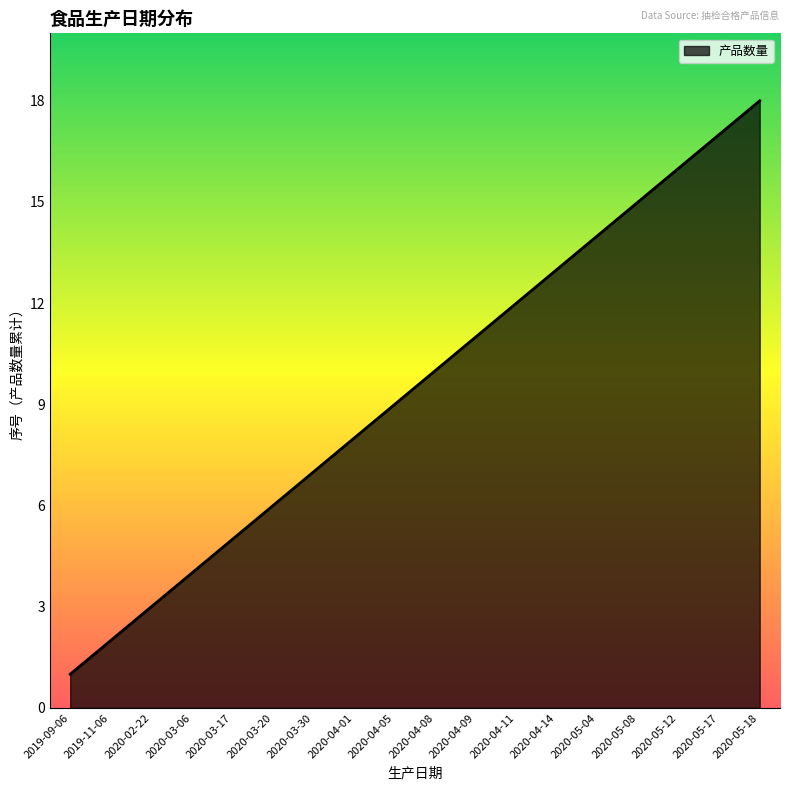

True or false: the data shows 11 at 2020-04-01.

False